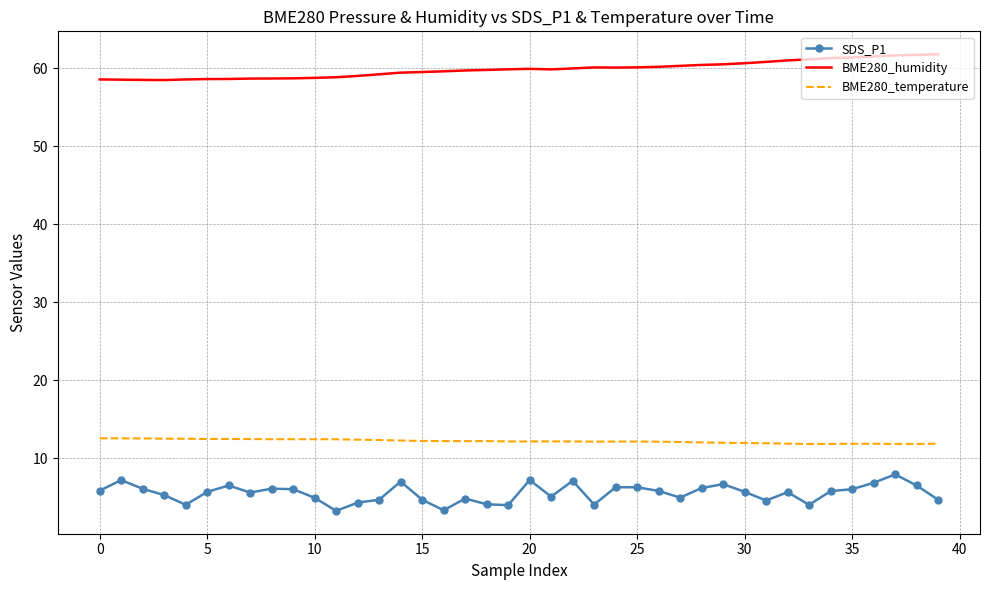

What is the maximum value shown in the chart?

61.8